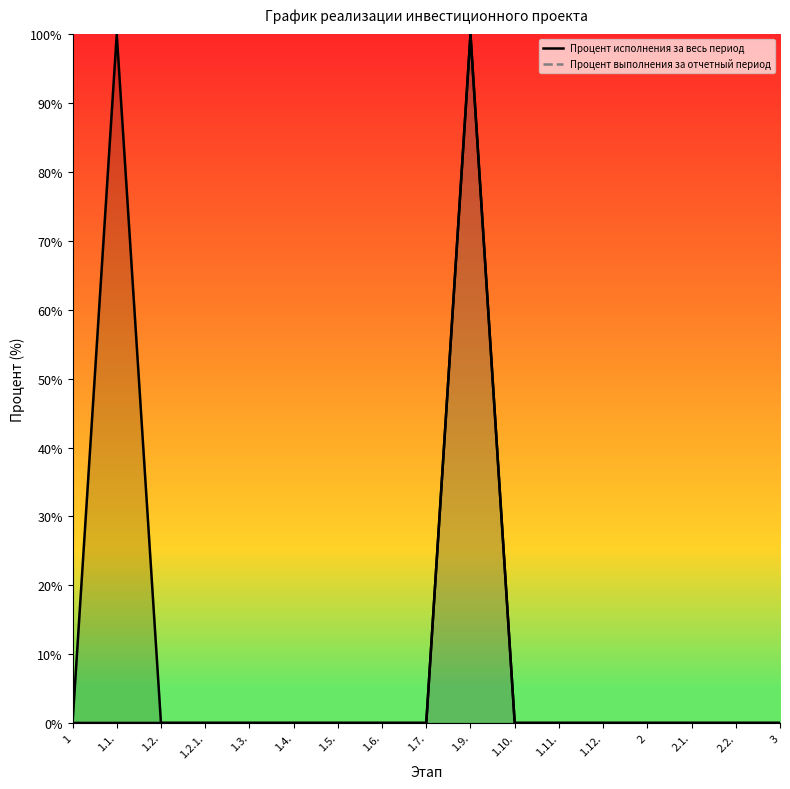

What is the label of the 13th point from the right?

1.3.